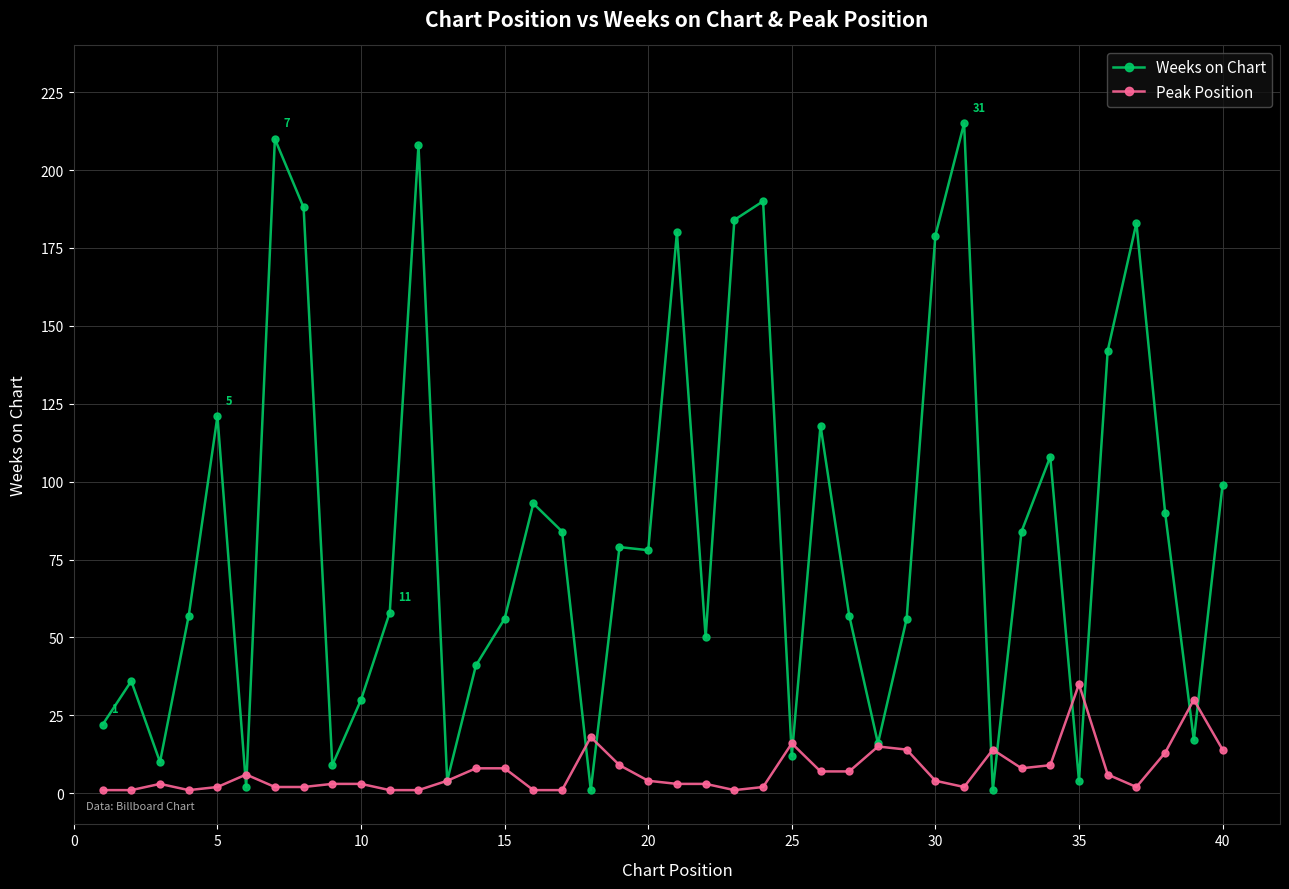

Which series has the widest spread of values?

Weeks on Chart